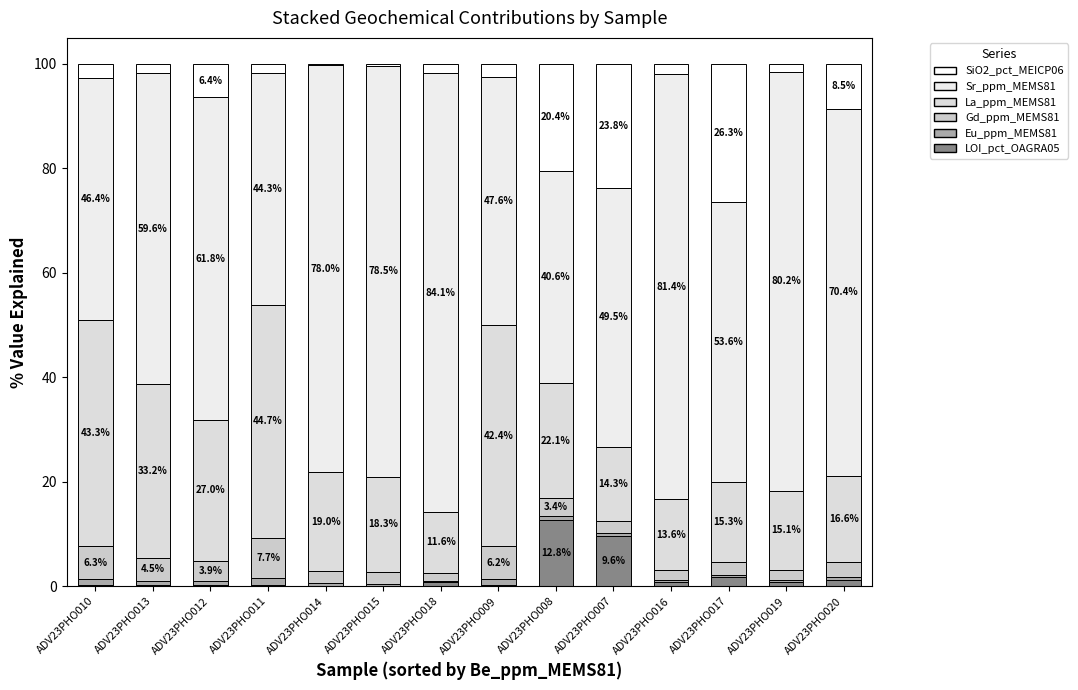

Count the number of data series in this chart.

6